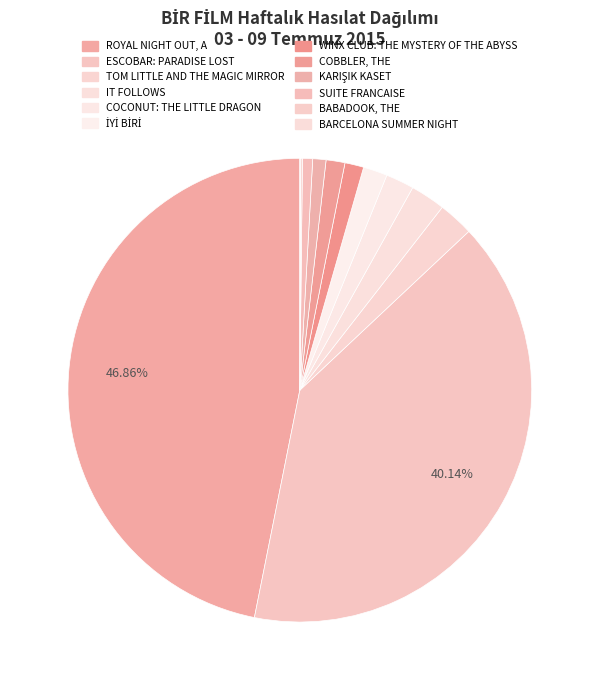

What is the change in value from ESCOBAR: PARADISE LOST to BARCELONA SUMMER NIGHT?

-28983.7